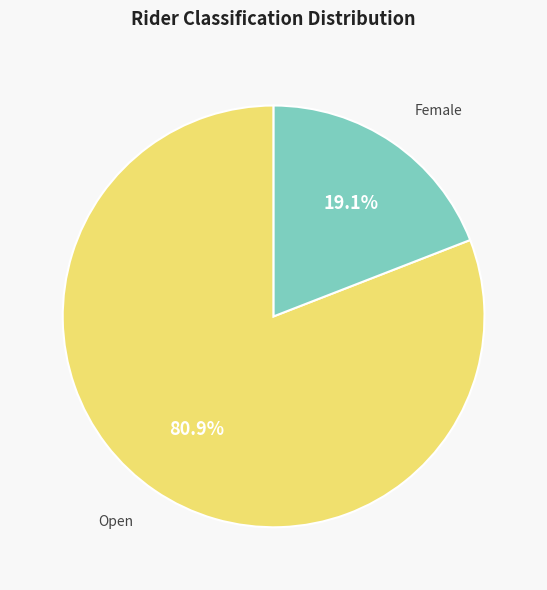

Is there a majority slice in this chart?

Yes